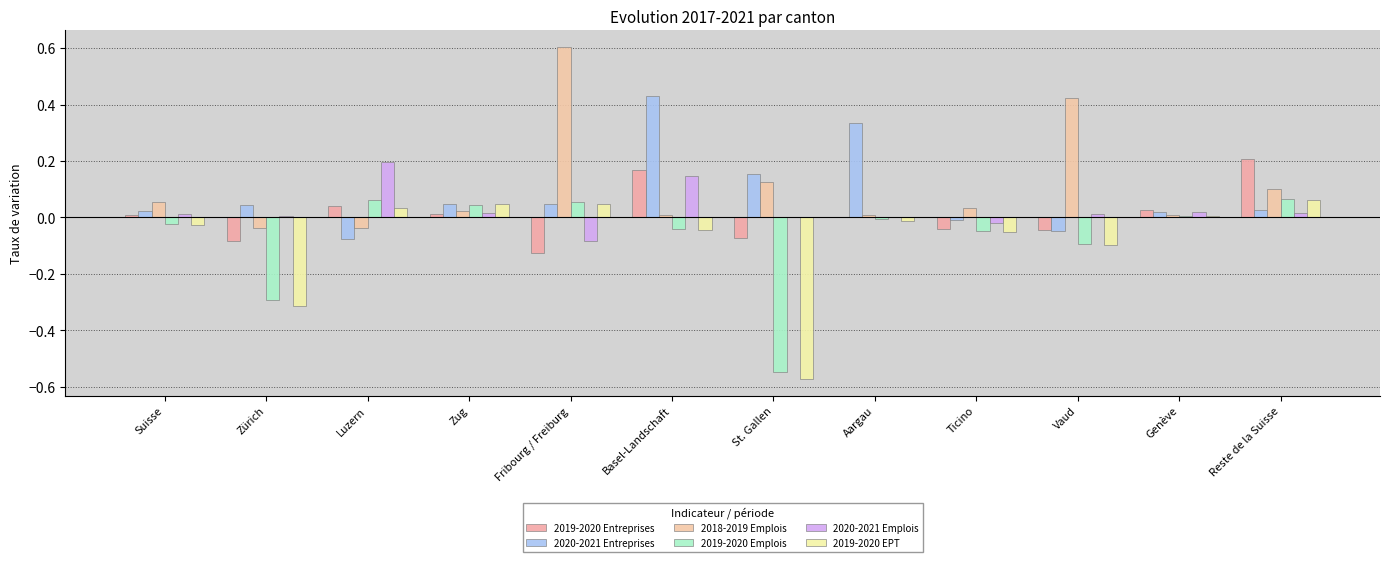

What is the label of the 11th bar from the right?

Zürich